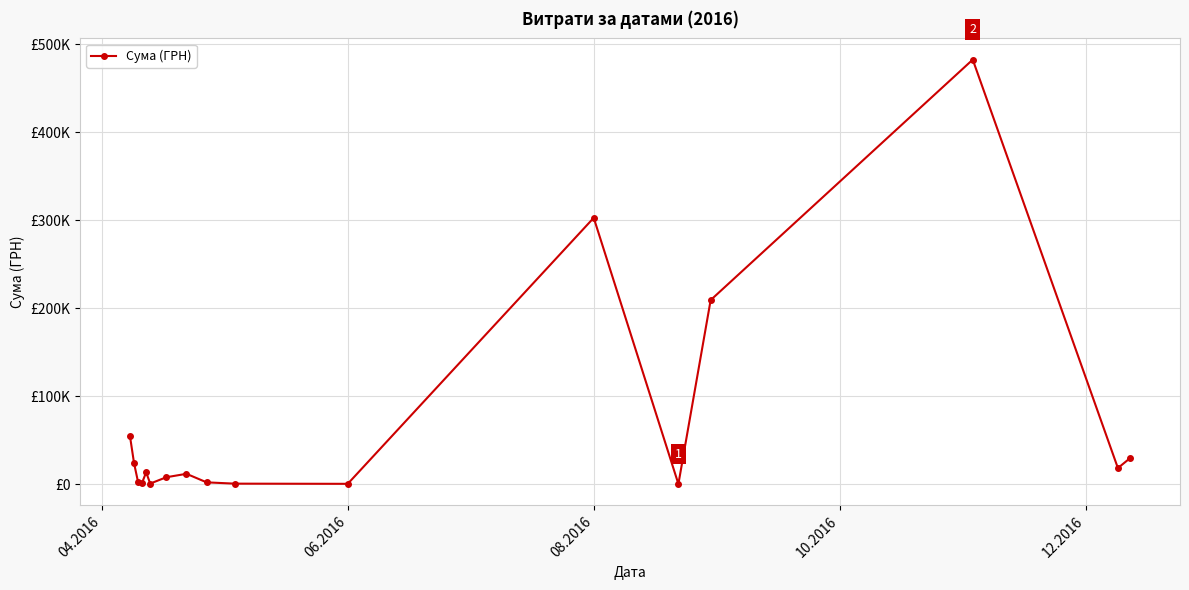

At which label does the data first exceed 11643?

04.2016